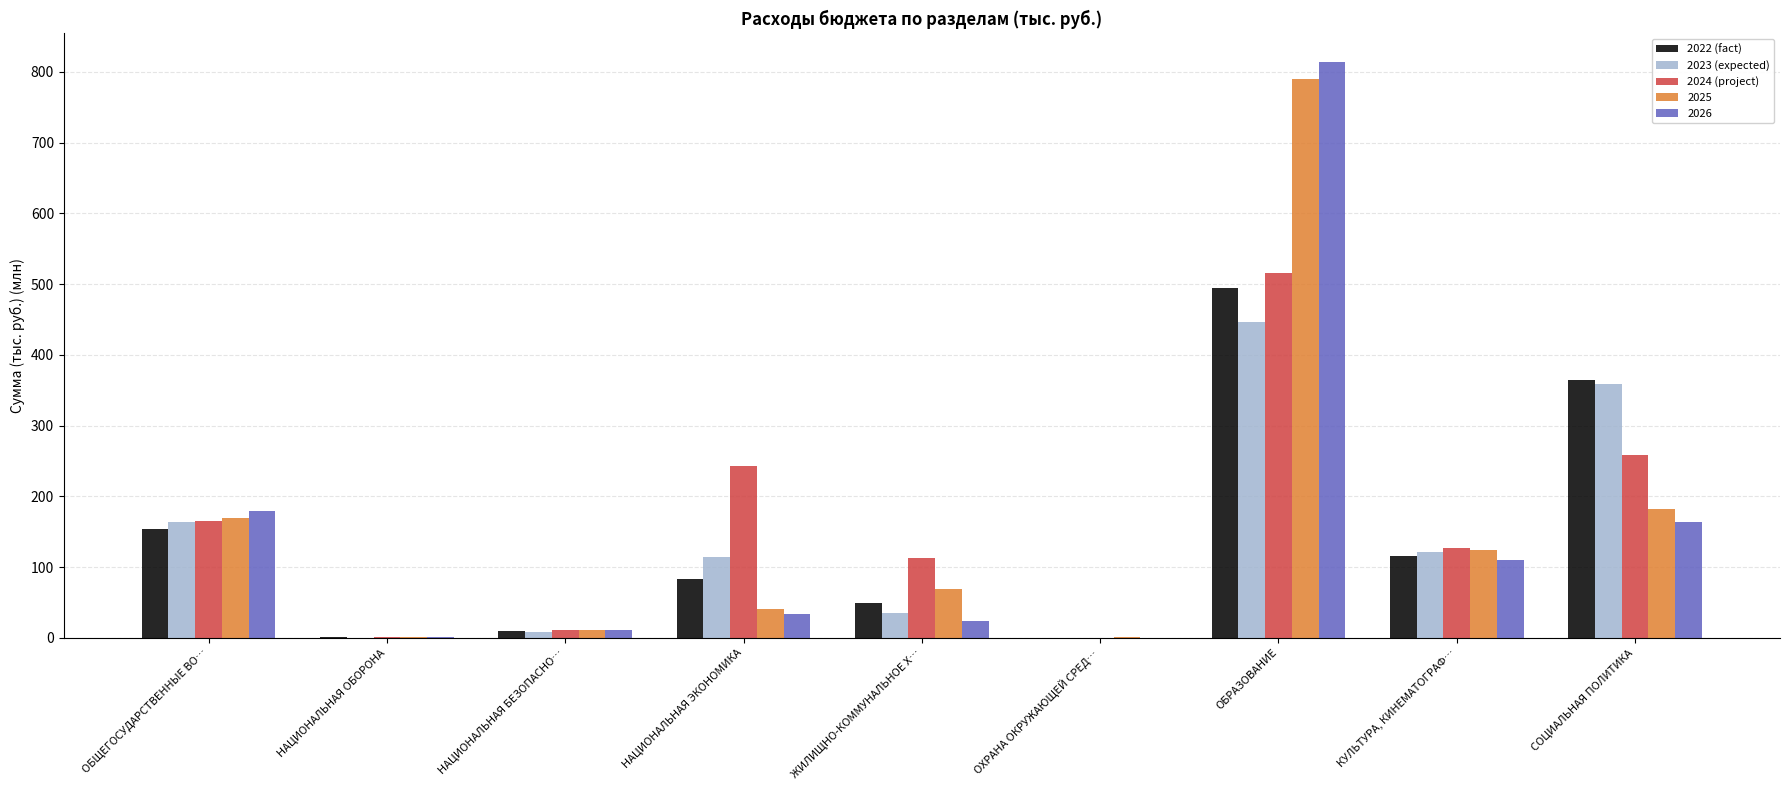

True or false: 2023 (expected) has a value of 77.9 at КУЛЬТУРА, КИНЕМАТОГРАФ….

False